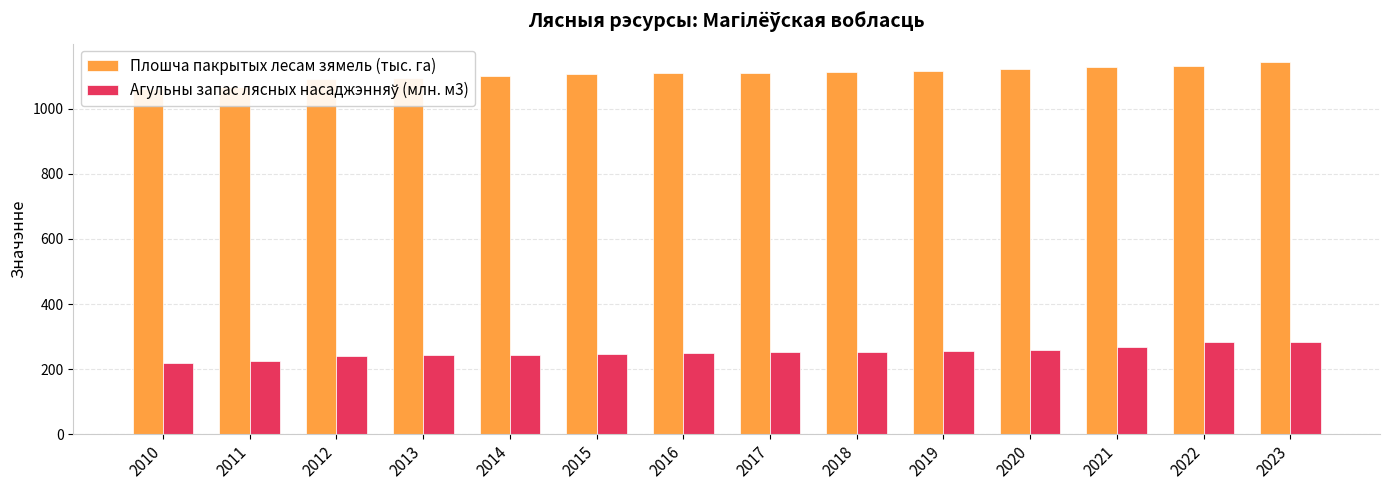

List the series in order of their overall mean, highest first.

Плошча пакрытых лесам зямель (тыс. га), Агульны запас лясных насаджэнняў (млн. м3)